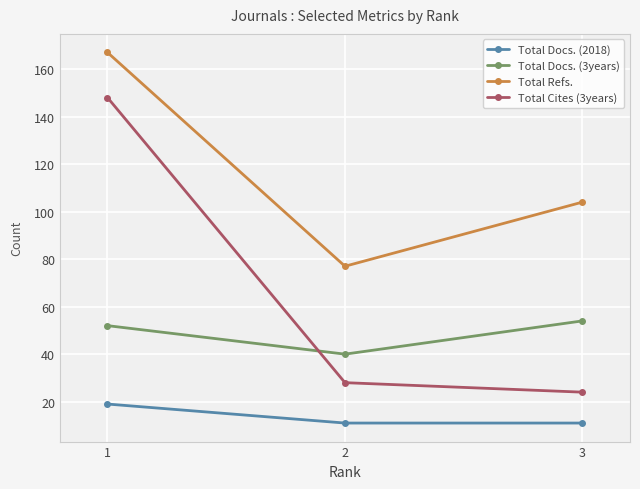

At how many categories does at least one series exceed 126?

1